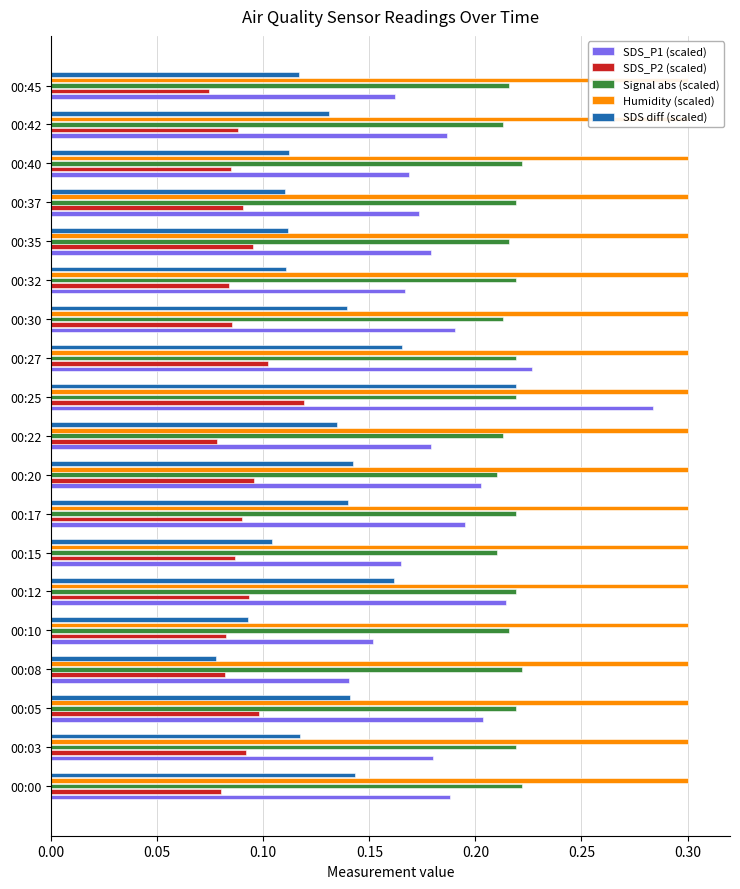

What is the approximate value of SDS_P2 (scaled) at 00:10?

0.1